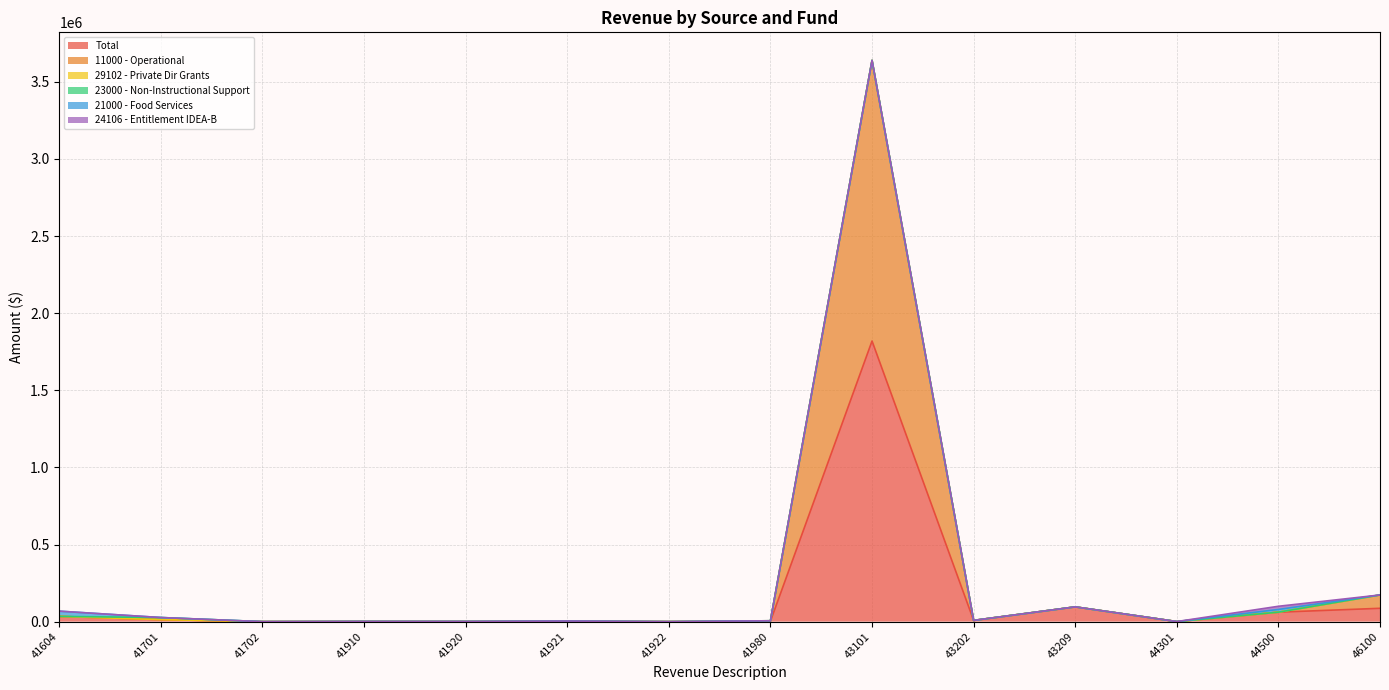

True or false: Total has a value of 144931.5 at 43209.

False